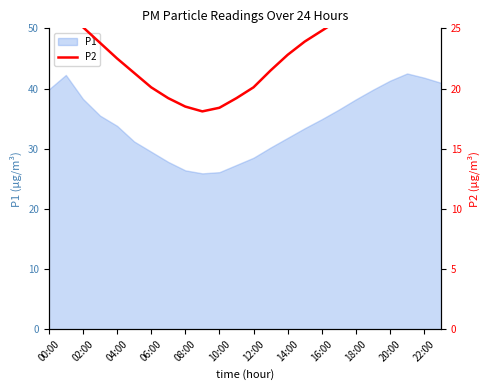

Is it true that P1 equals 11.7 at 04:00?

False